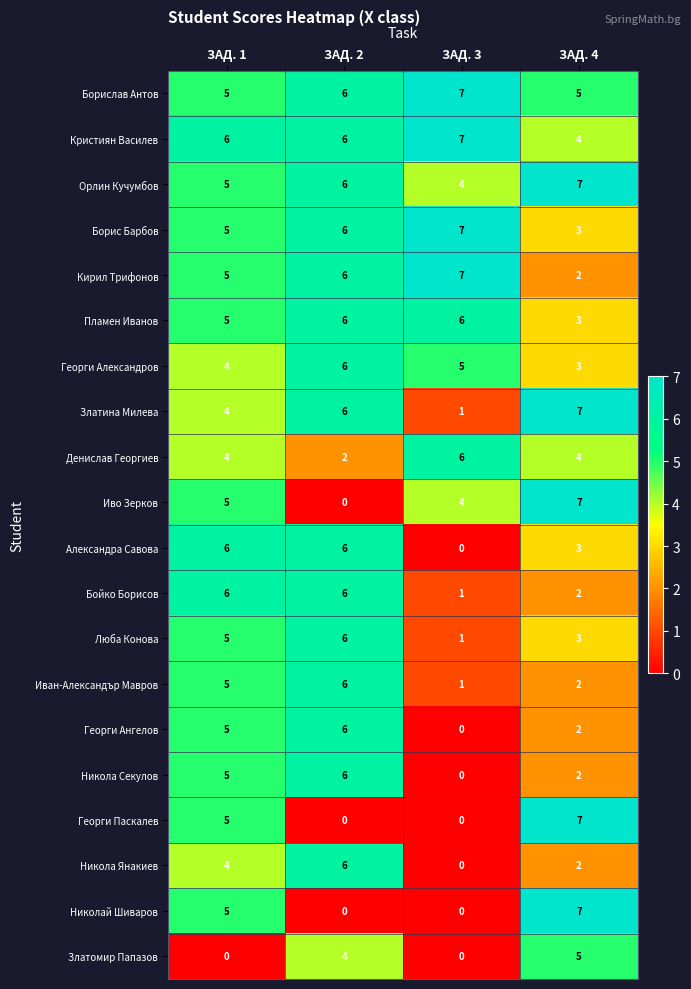

What is the highest value of the Иво Зерков series?

7